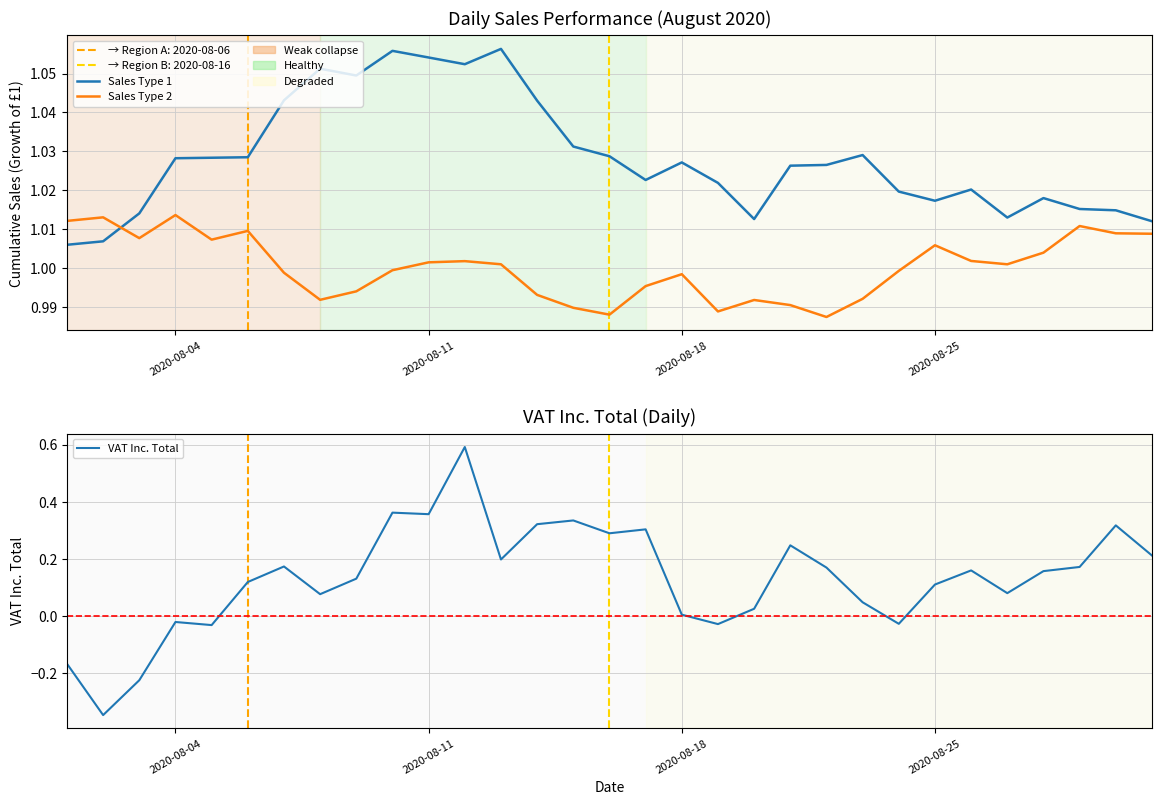

At how many categories does at least one series exceed 0?

31